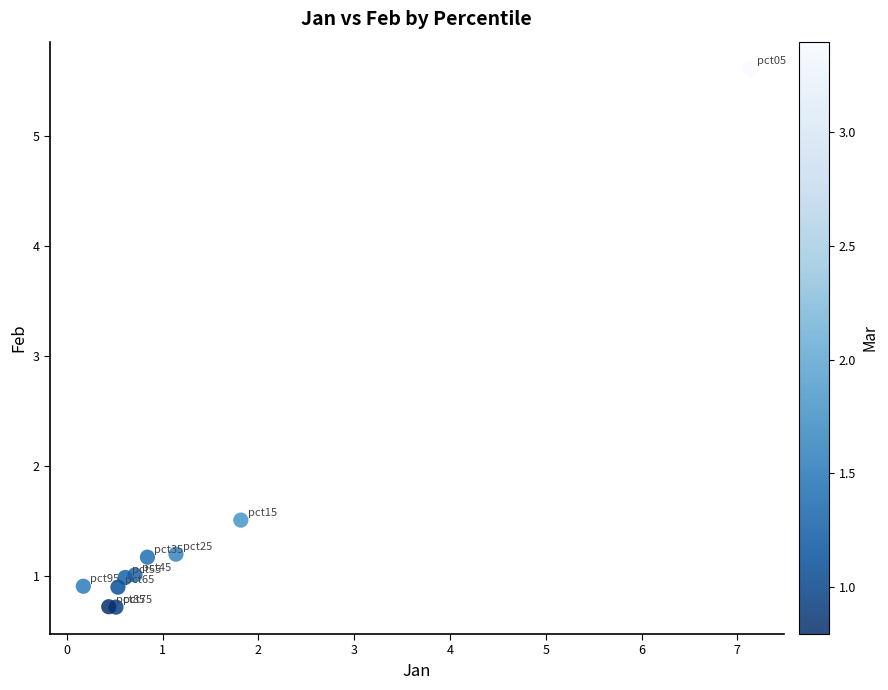

What Y value in the scatter plot is closest to 3?

1.5